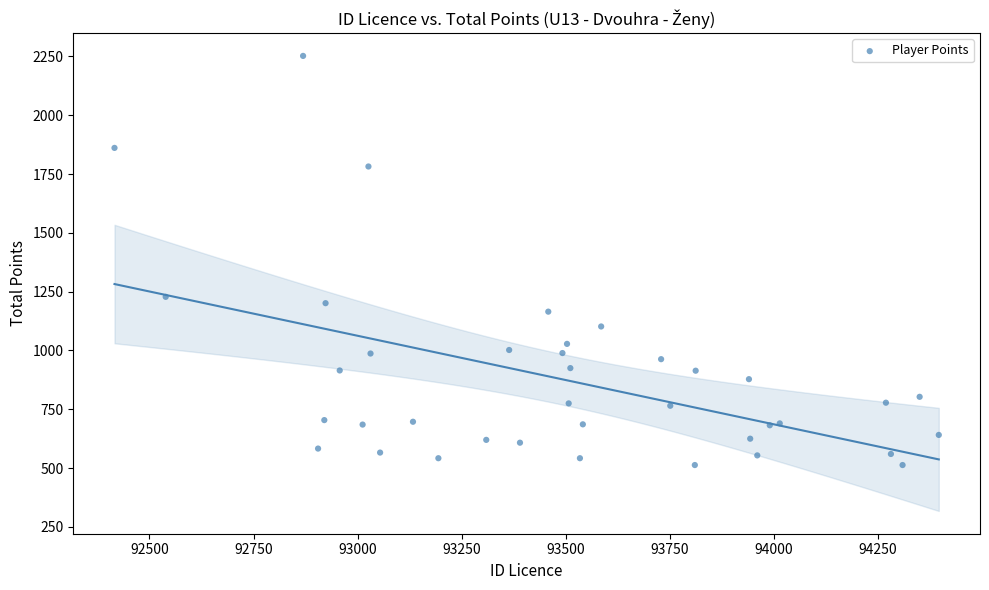

What Y value in the scatter plot is closest to 1382?

1228